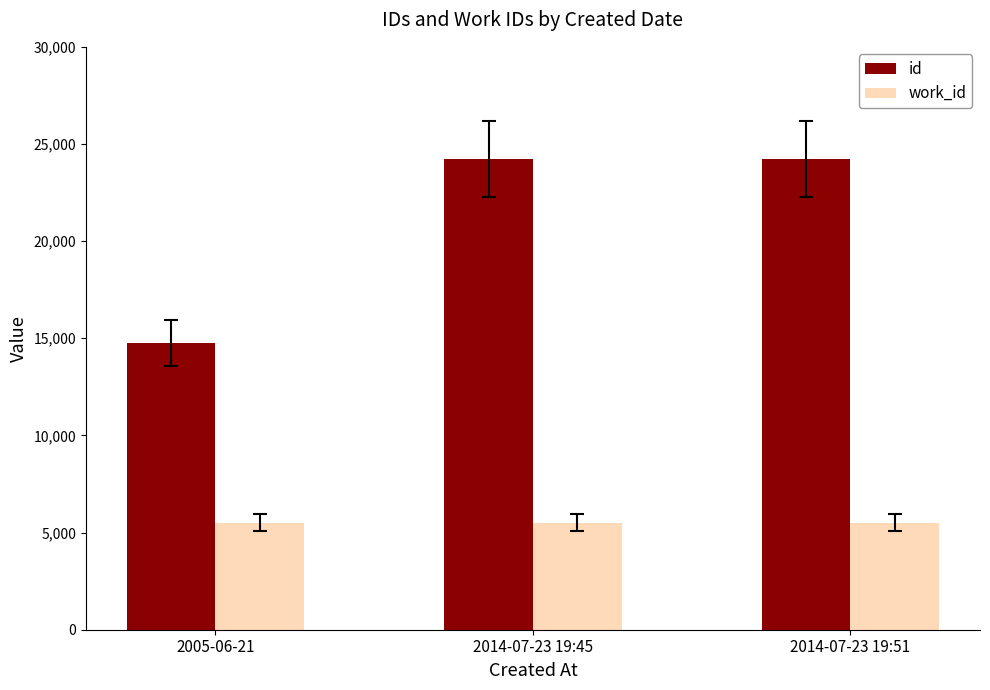

What is the average value of the work_id series?

5507